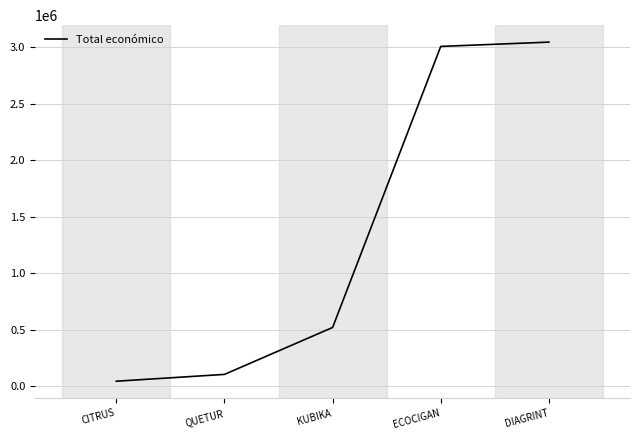

How many lines are shown in the chart?

1